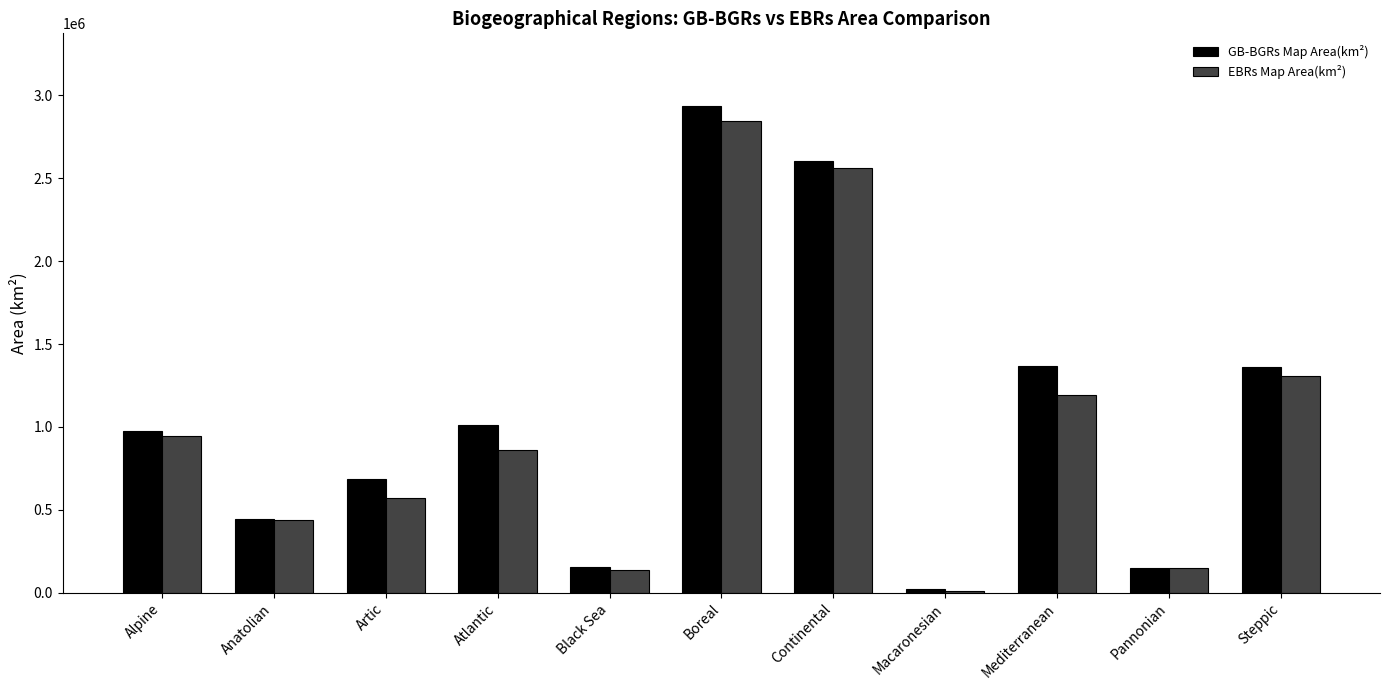

How many values in the GB-BGRs Map Area(km²) series are below 973100?

5